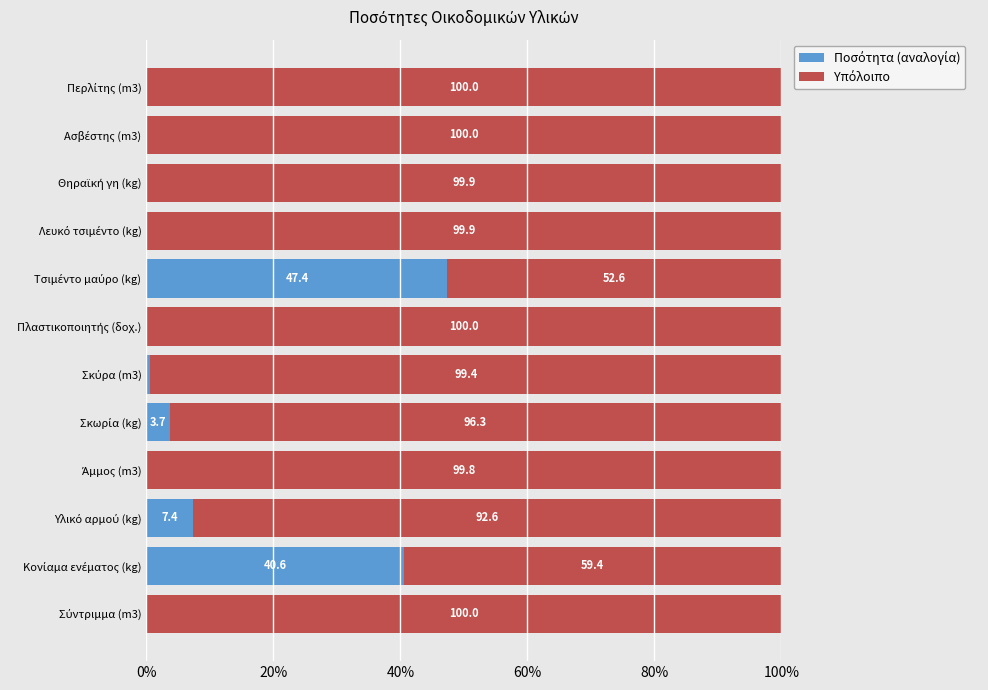

How many distinct data groups are displayed?

2